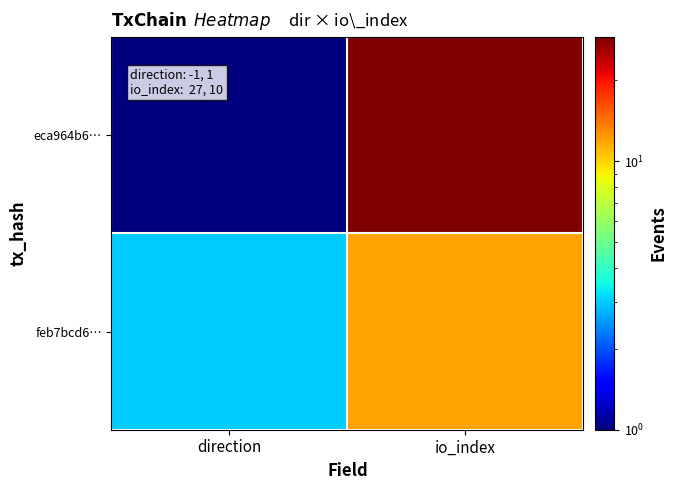

At which category does the chart reach its peak across all series?

io_index